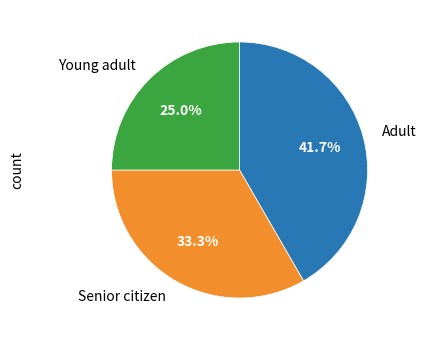

What is the smallest slice in the pie chart?

Young adult